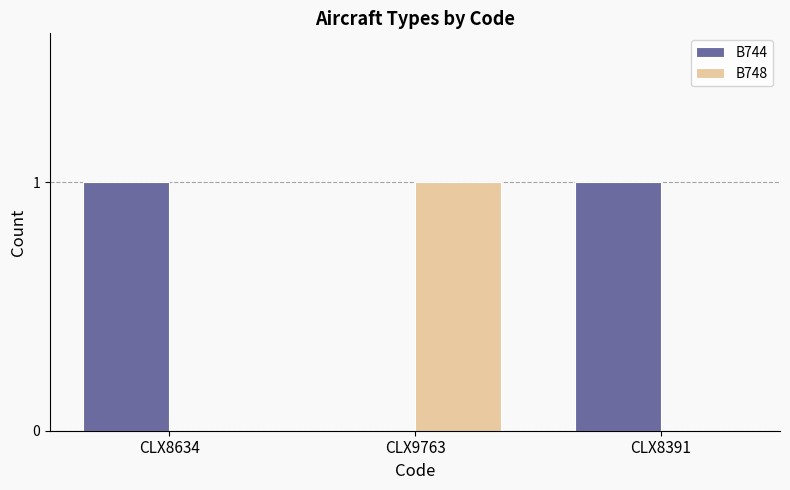

The B744 series shows 2 at CLX8634. True or false?

False